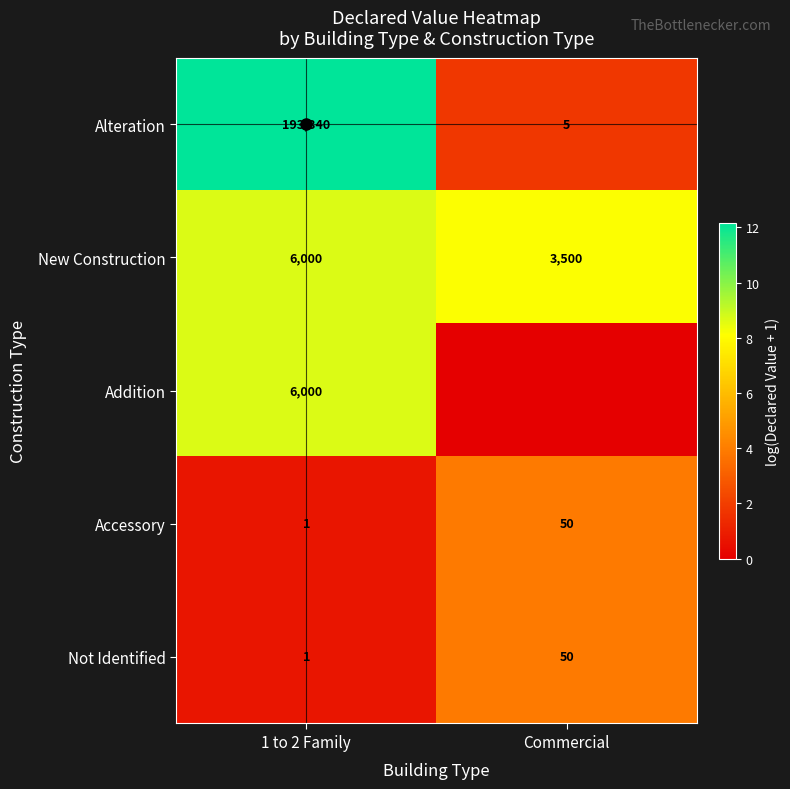

Which series changed the most between 1 to 2 Family and Commercial?

Alteration